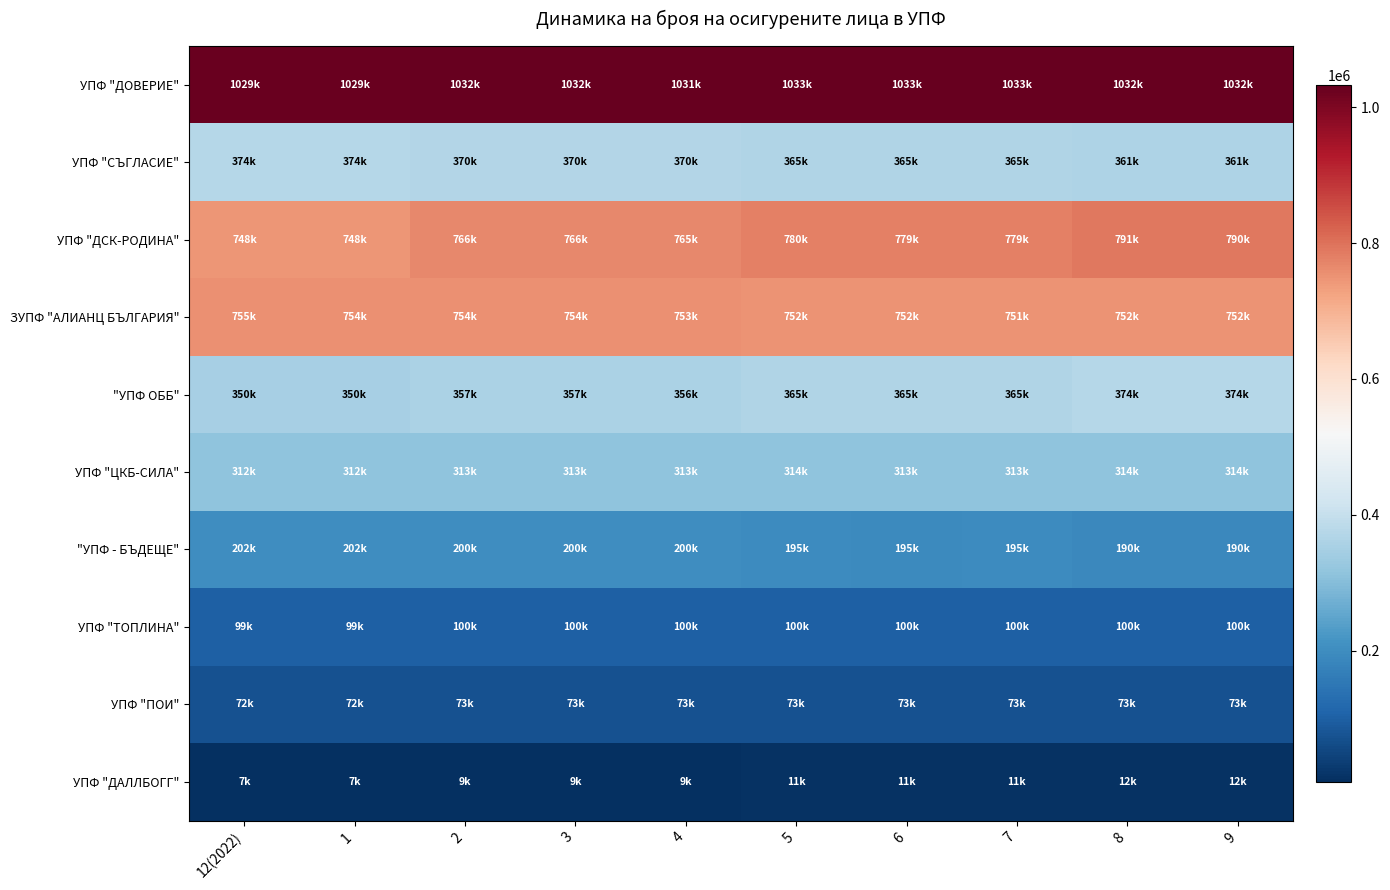

Rank the series at 2 from highest to lowest value.

УПФ "ДОВЕРИЕ", УПФ "ДСК-РОДИНА", ЗУПФ "АЛИАНЦ БЪЛГАРИЯ", УПФ "СЪГЛАСИЕ", "УПФ ОББ", УПФ "ЦКБ-СИЛА", "УПФ - БЪДЕЩЕ", УПФ "ТОПЛИНА", УПФ "ПОИ", УПФ "ДАЛЛБОГГ"